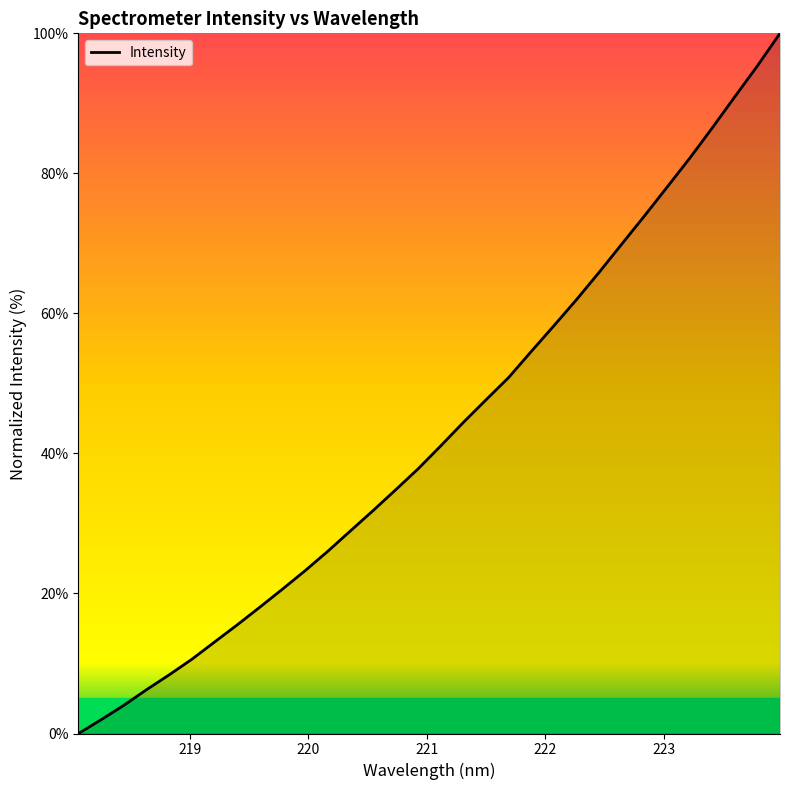

What is the maximum value shown in the chart?

100.0